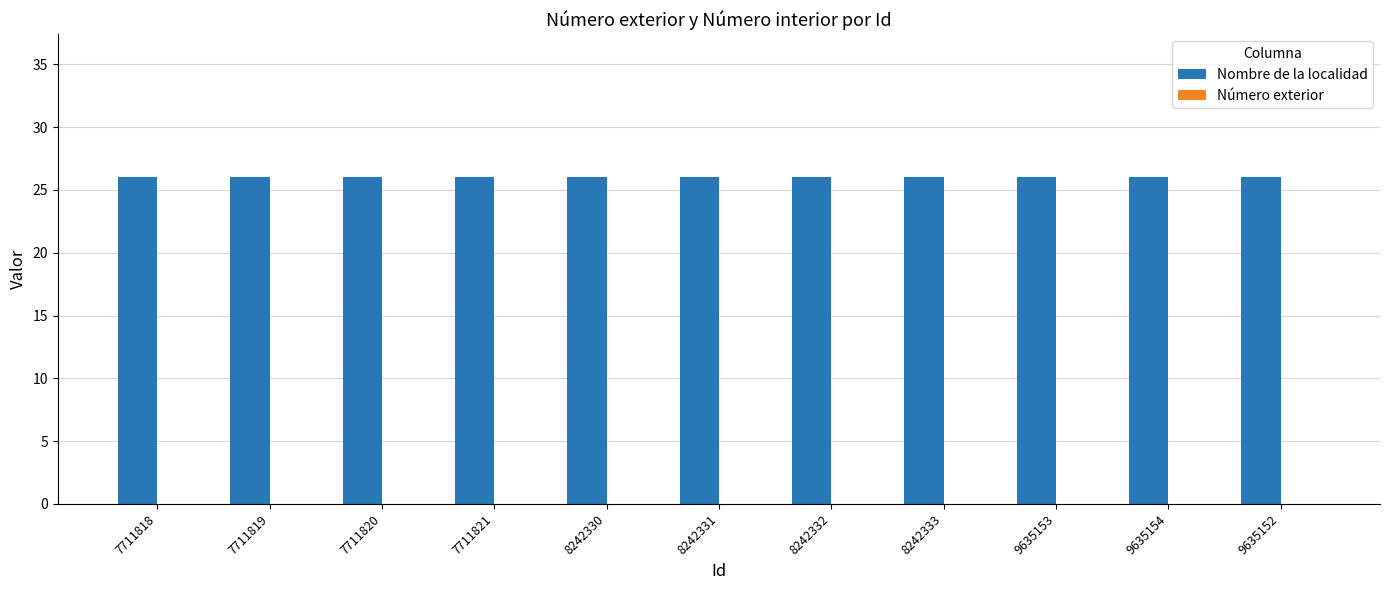

Are the bars grouped side by side (vs. stacked)?

Yes